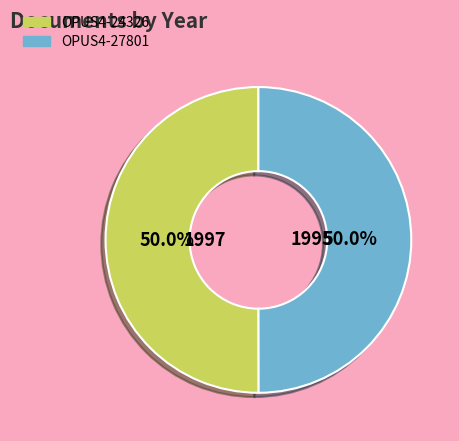

What is the ratio of the value at OPUS4-27801 to the value at OPUS4-24326?

1.0